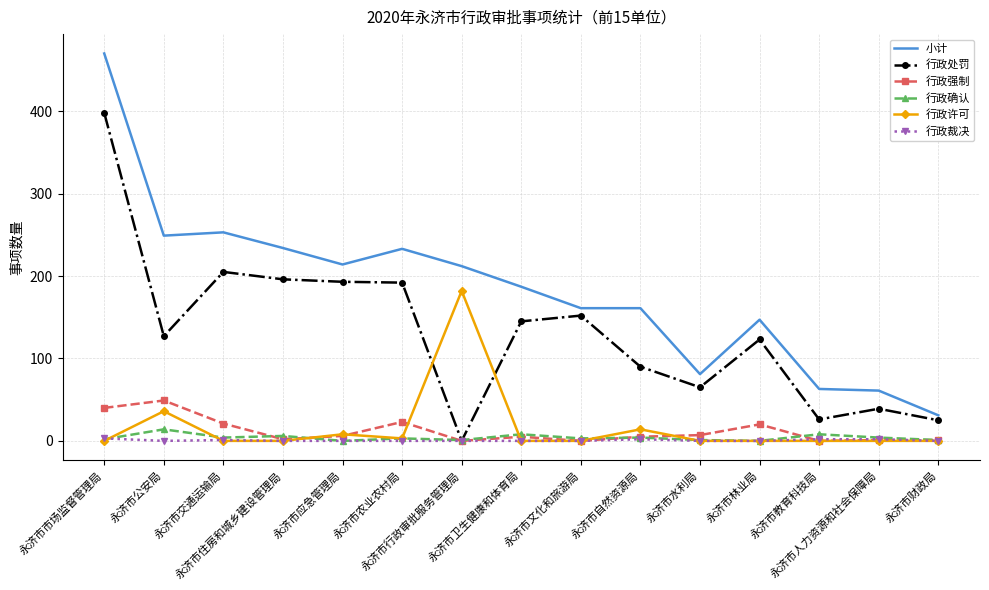

At which category is the sum across all series the highest?

永济市市场监督管理局